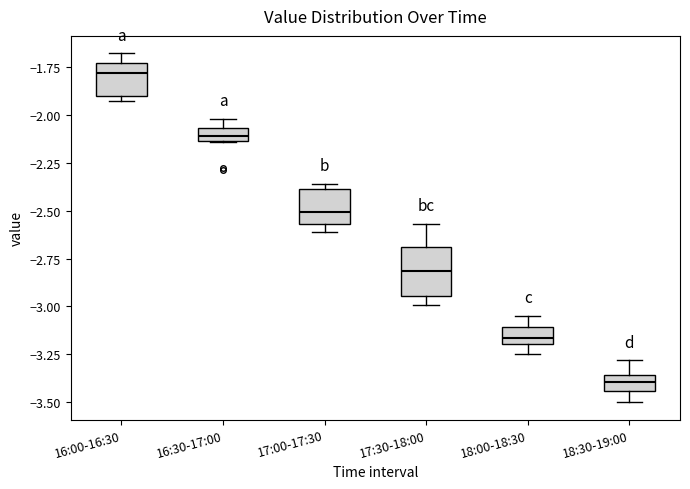

Which box has the lowest median line?

18:30-19:00